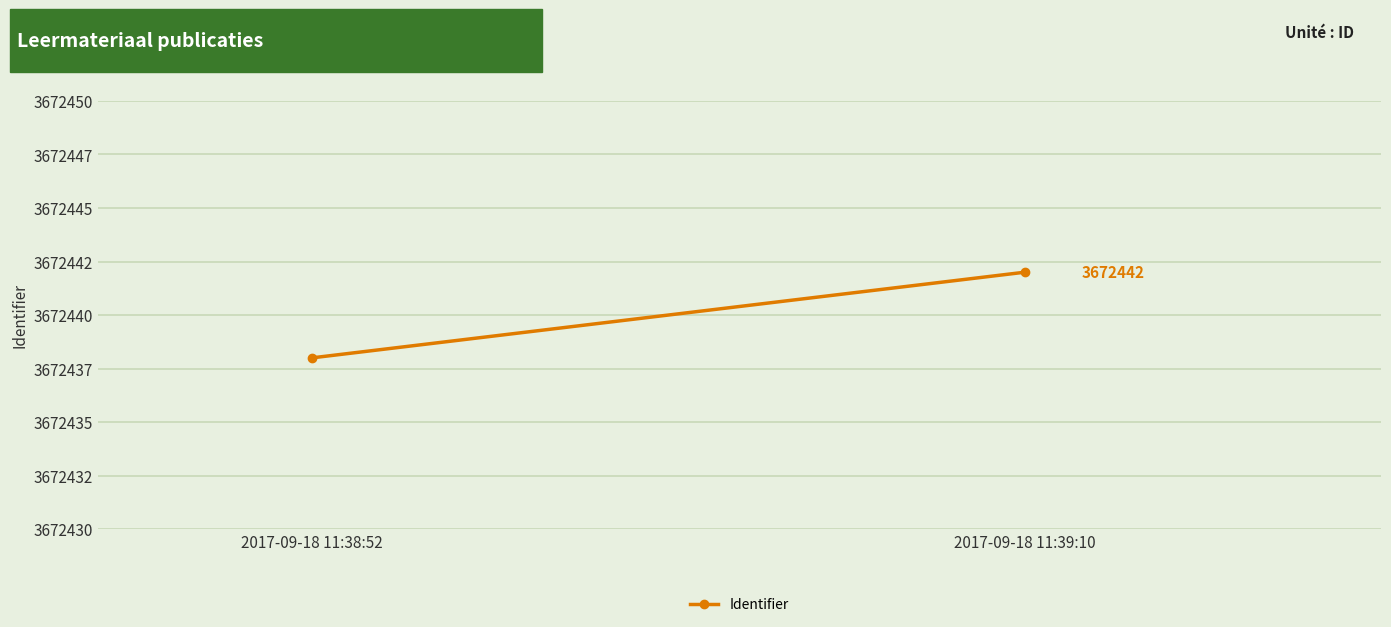

What is the label of the 2nd point from the right?

2017-09-18 11:38:52